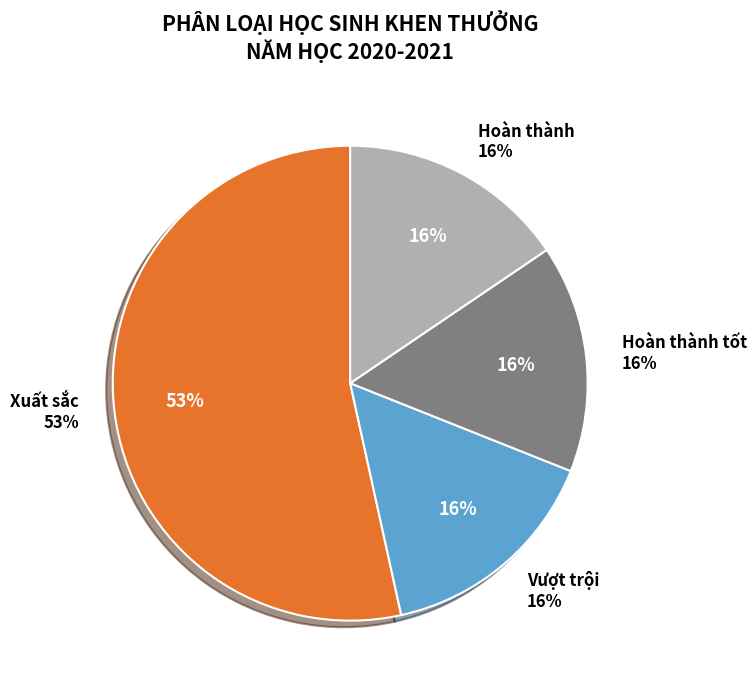

Is there a majority slice in this chart?

Yes